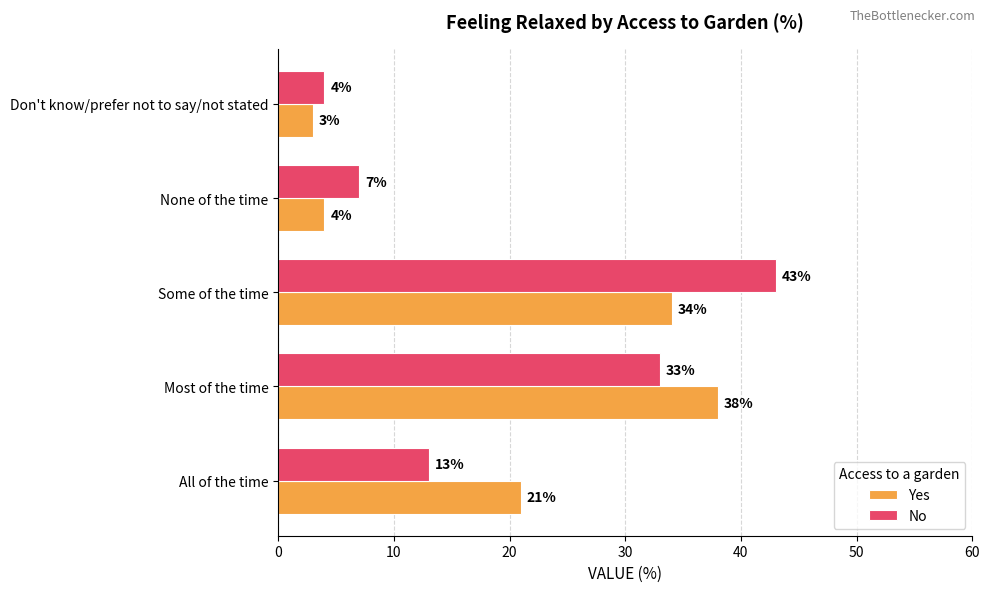

Between All of the time and Some of the time, which series saw the biggest shift?

No